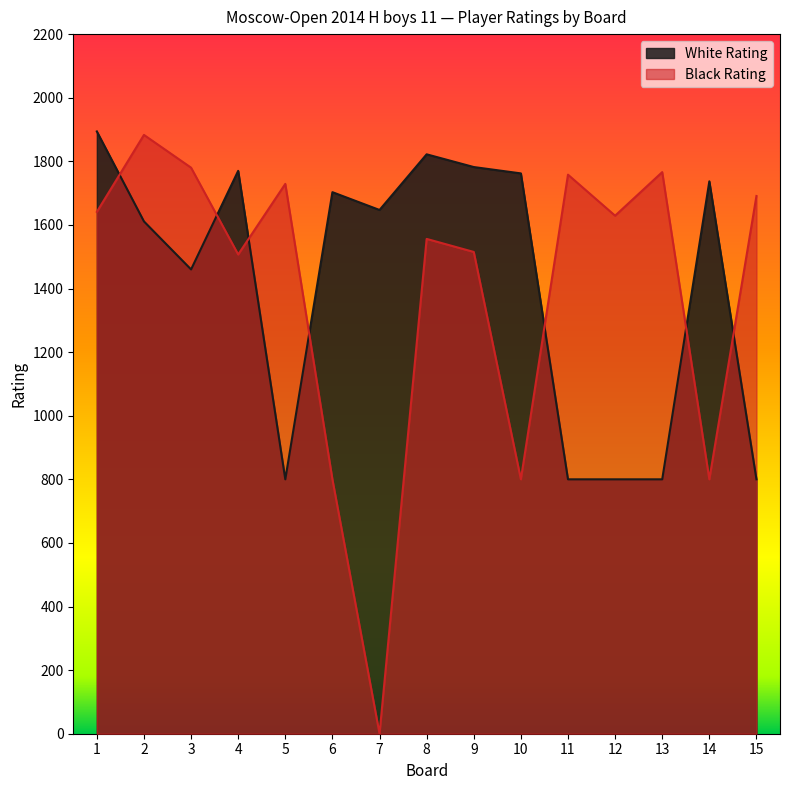

In Black Rating, how many points are higher than both neighbors (excluding endpoints)?

5